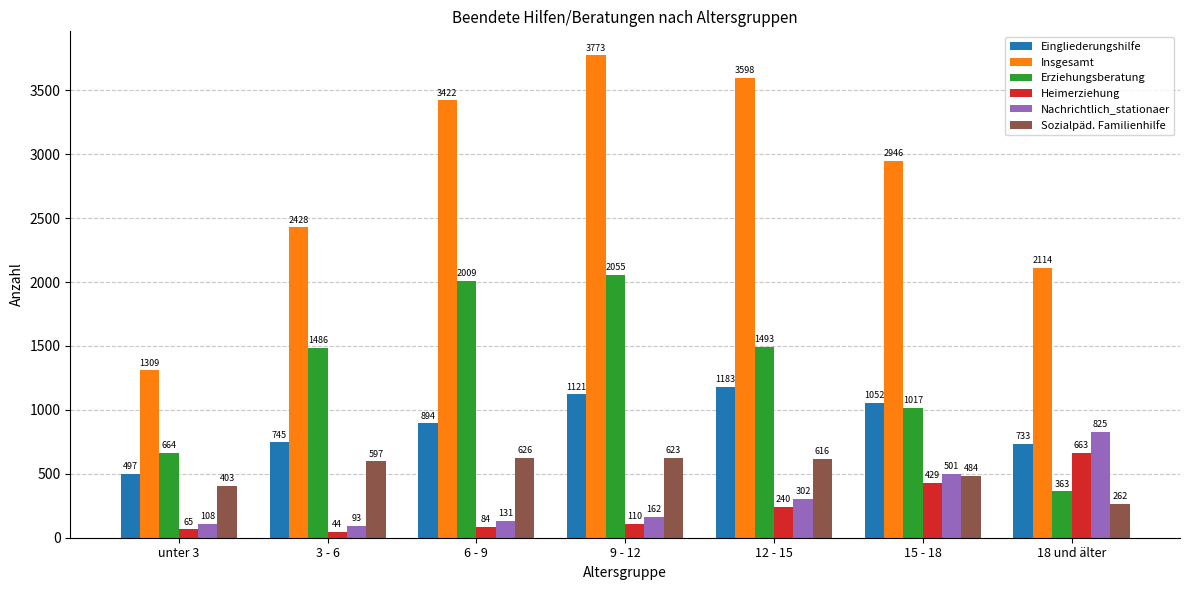

What is the difference between the Sozialpäd. Familienhilfe values at 3 - 6 and 9 - 12?

26